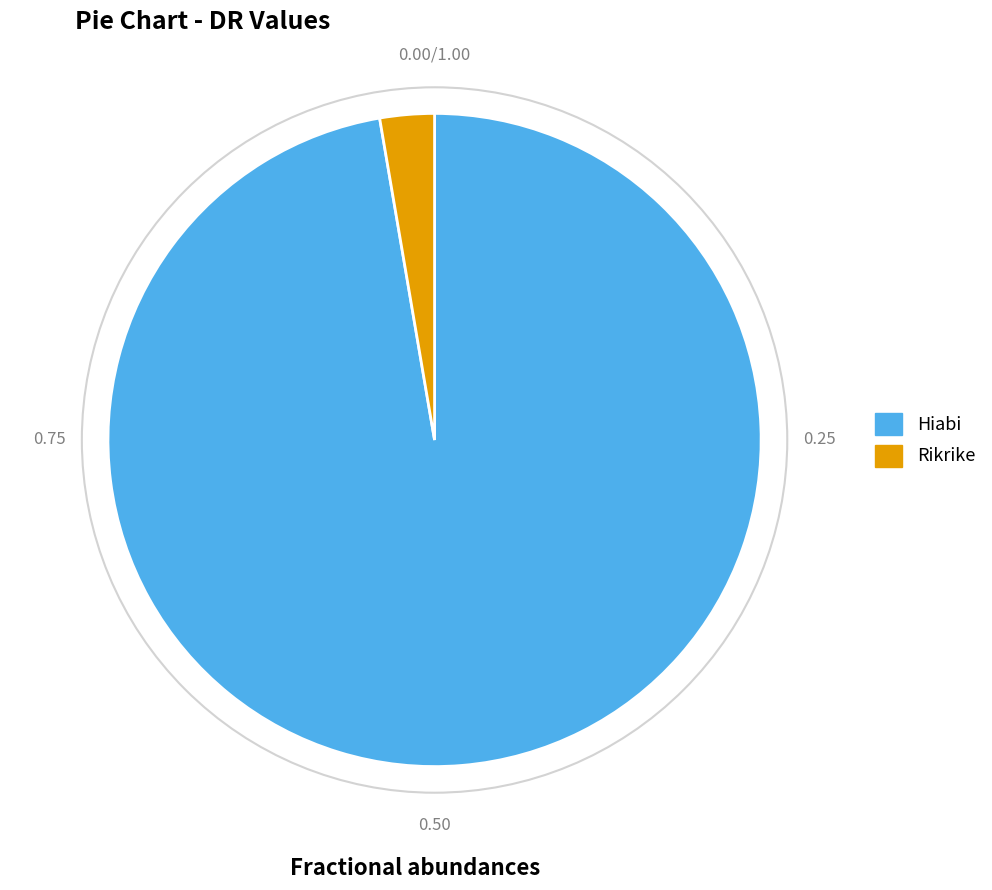

Does Hiabi account for over 50% of the chart?

Yes